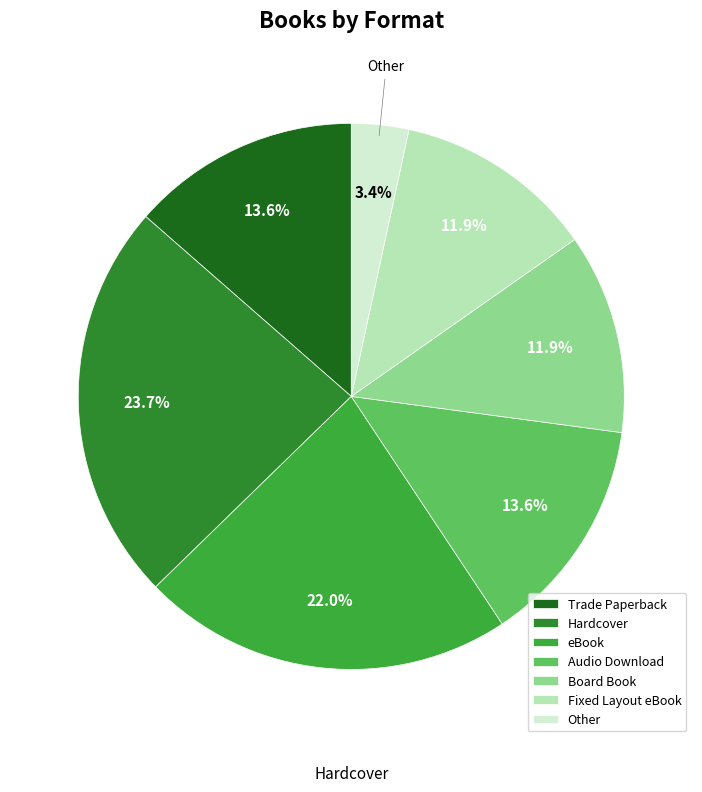

What percentage do Fixed Layout eBook and Hardcover together represent?

35.6%